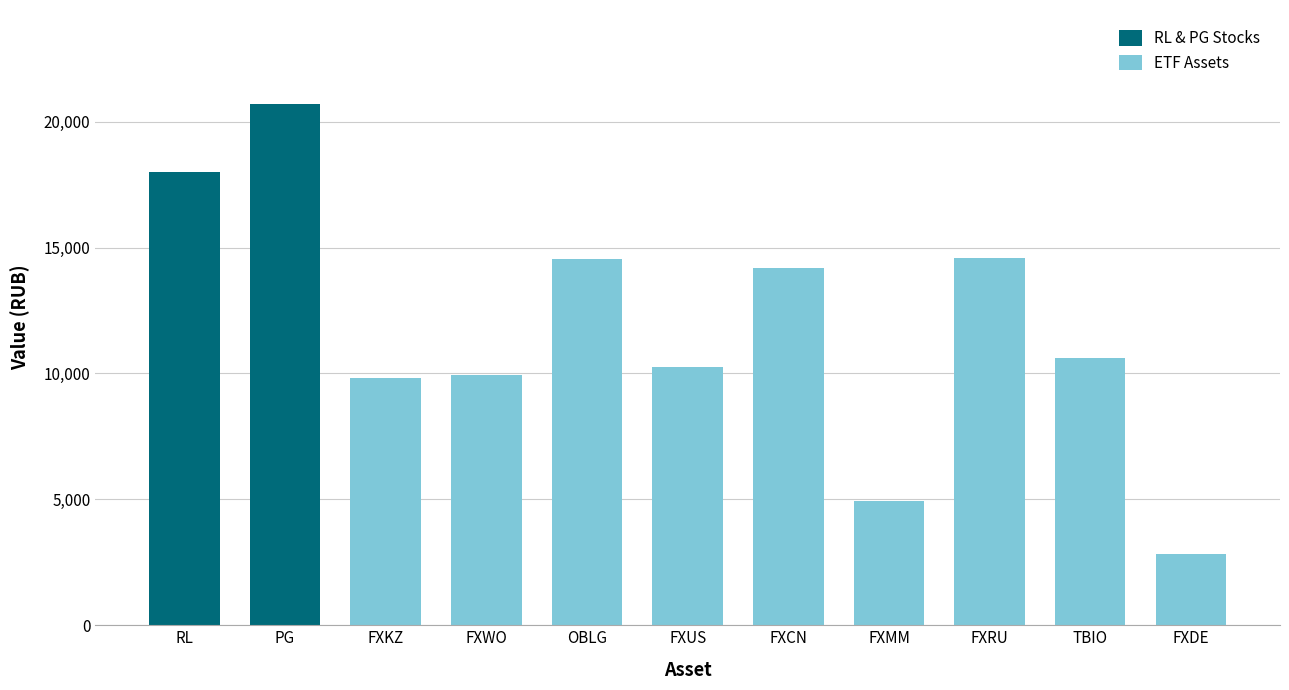

At which label is ETF Assets closest to 8702?

FXKZ